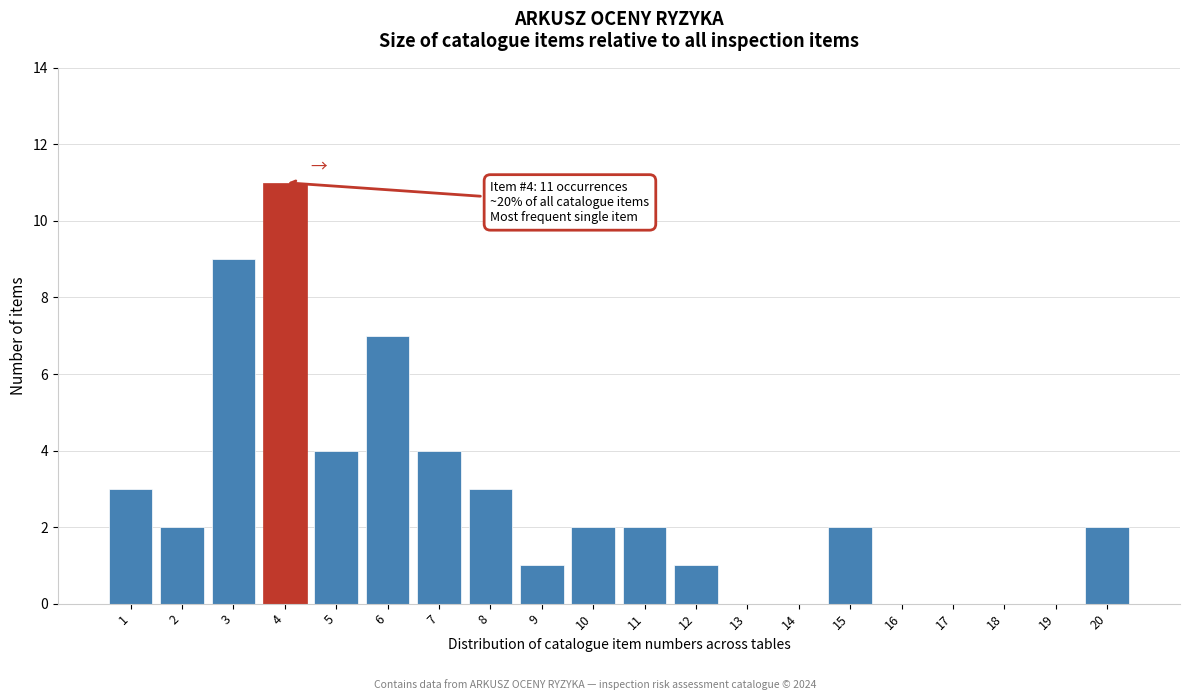

Reading left to right, extract all data points from this chart.

1=3	2=2	3=9	4=11	5=4	6=7	7=4	8=3	9=1	10=2	11=2	12=1	13=0	14=0	15=2	16=0	17=0	18=0	19=0	20=2